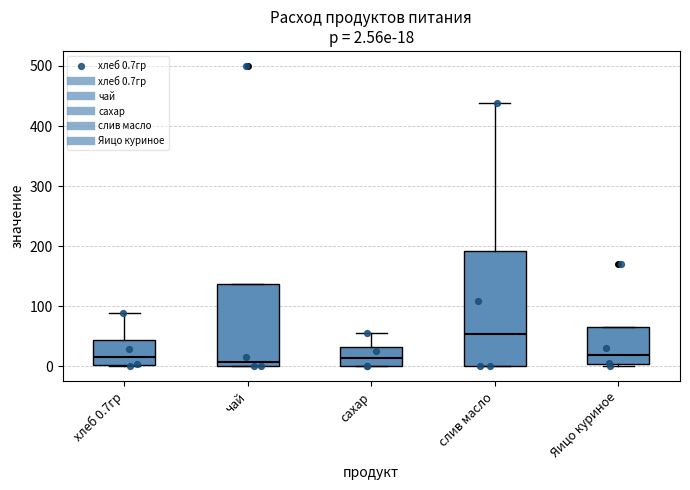

Which box has the highest median line?

слив масло